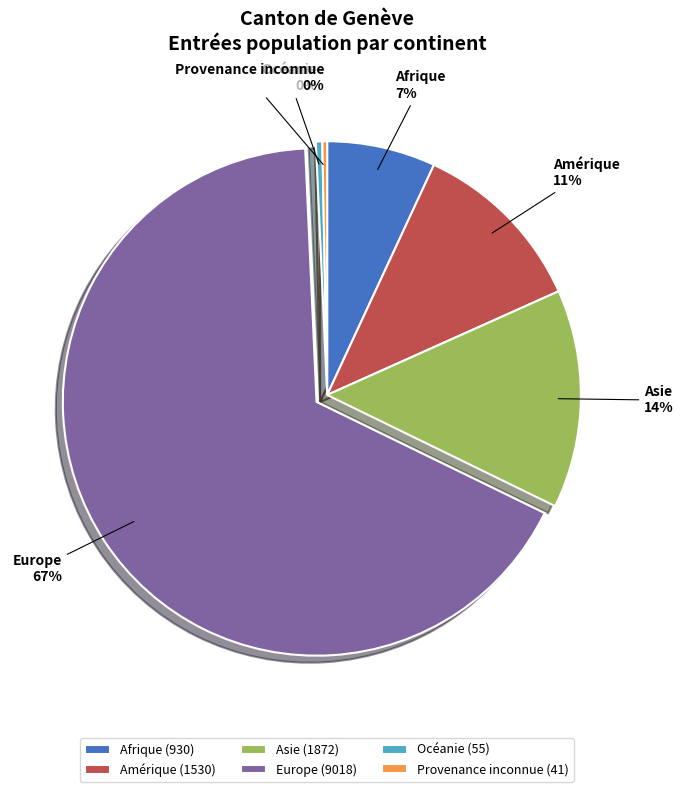

Which slice is the largest?

Europe